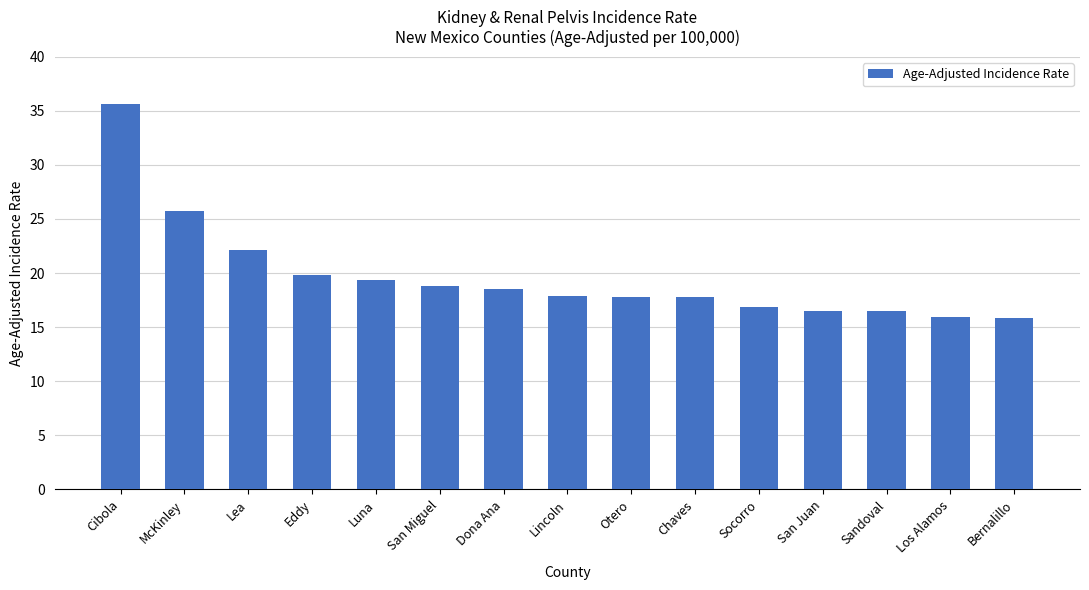

What is the minimum value shown in the chart?

15.8